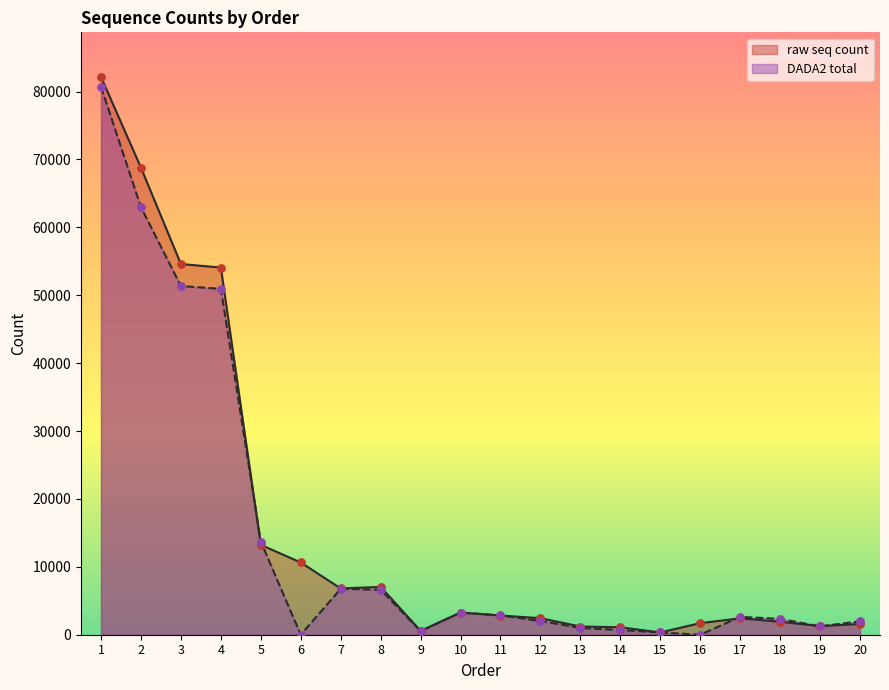

Which series contains the lowest Y value?

DADA2 total